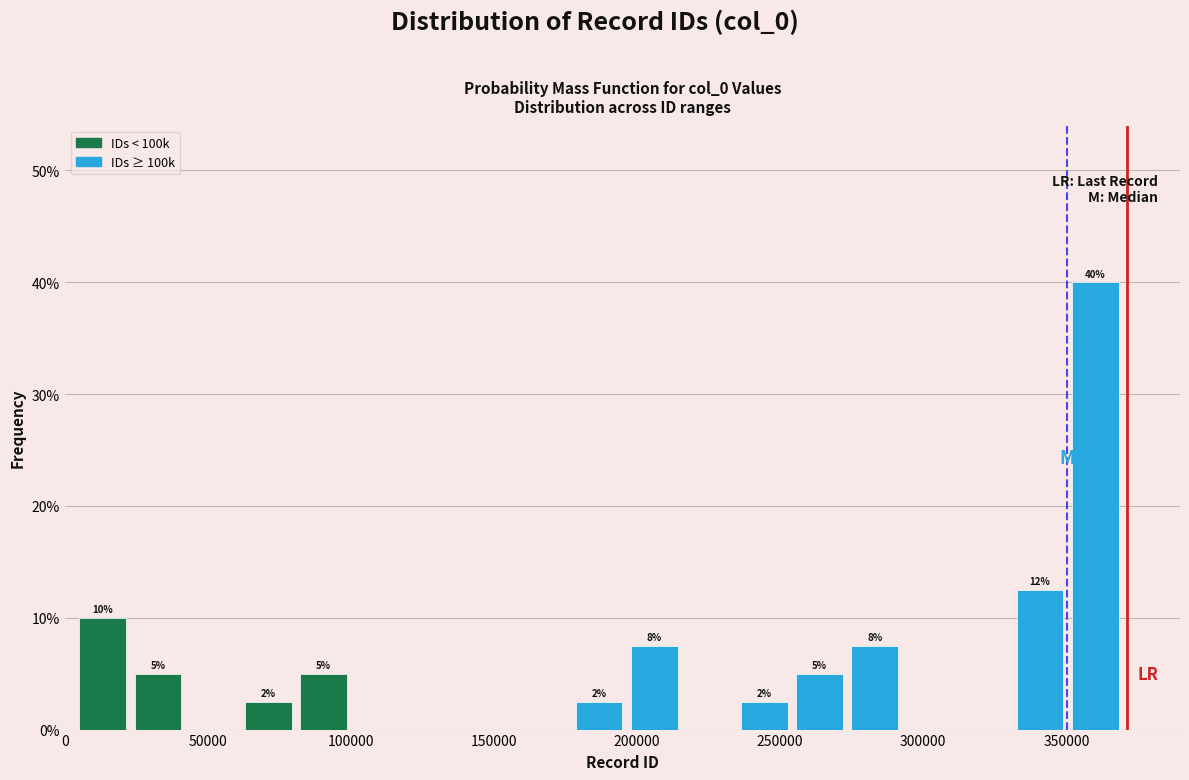

Around what value on the x-axis is the tallest bar? Give the approximate position of its centre, as read against the axis.

360000